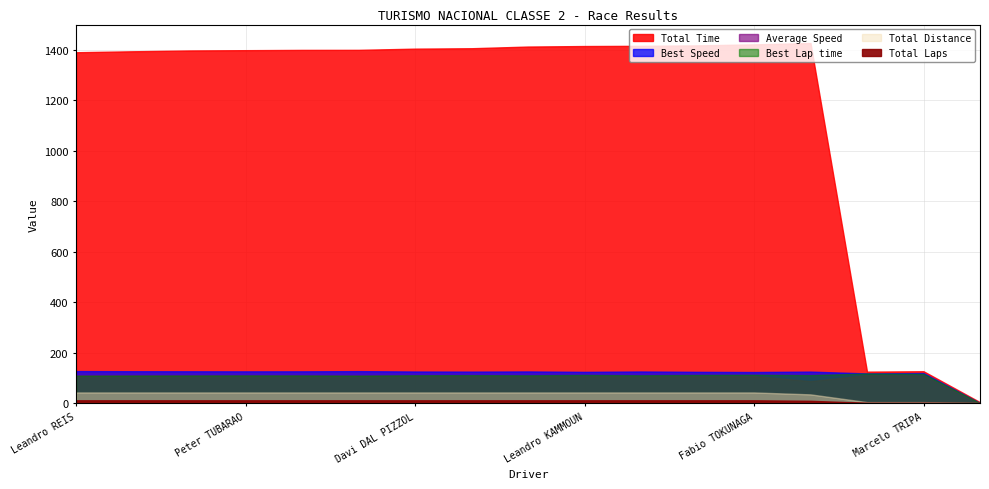

At which category is the sum across all series the highest?

Fabio TOKUNAGA